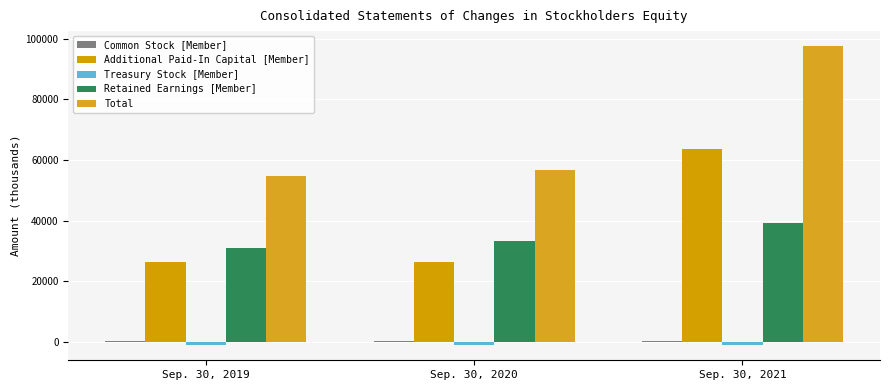

How many groups of bars are there?

3